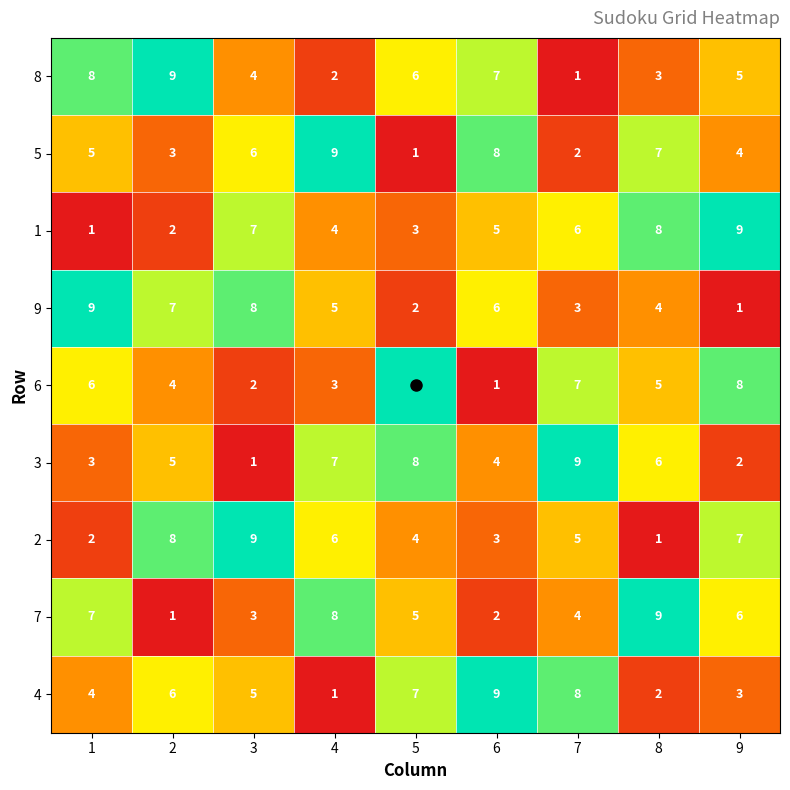

True or false: 6 has a value of 15 at 5.

False